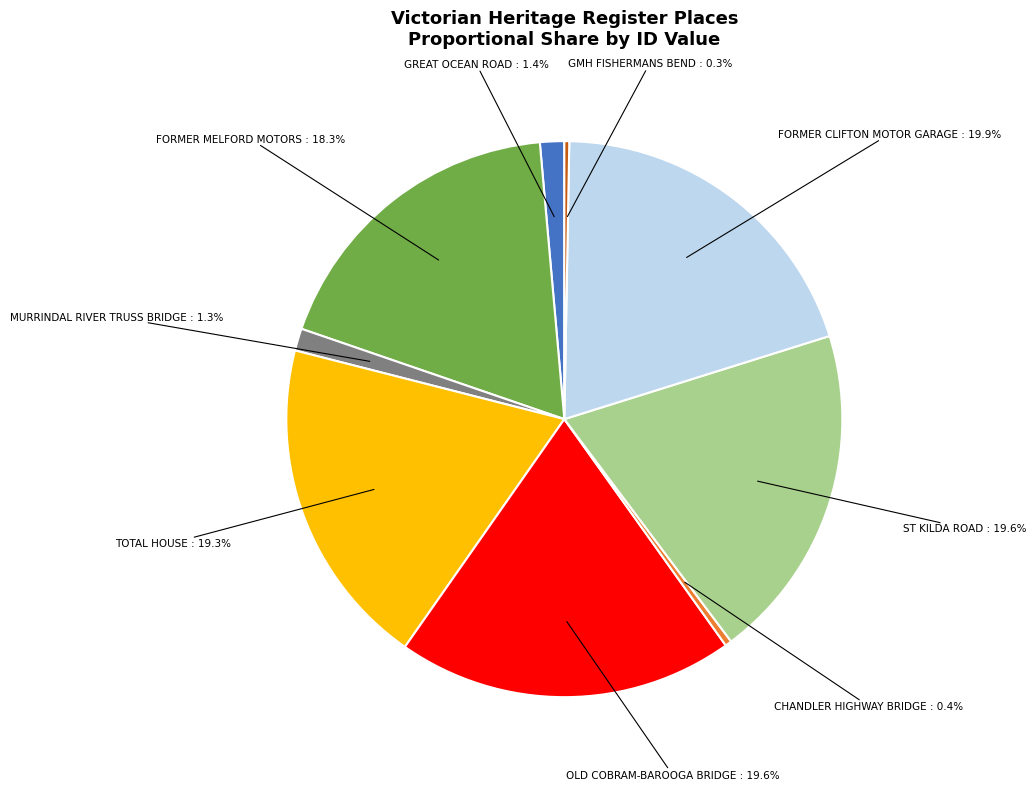

To the nearest percent, what is the average slice percentage?

11%